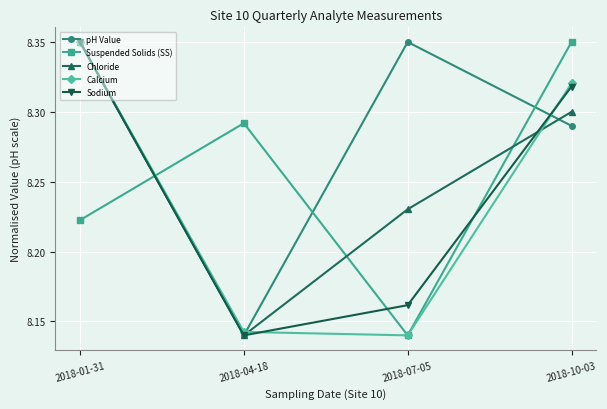

The Calcium series shows 14.5 at 2018-07-05. True or false?

False